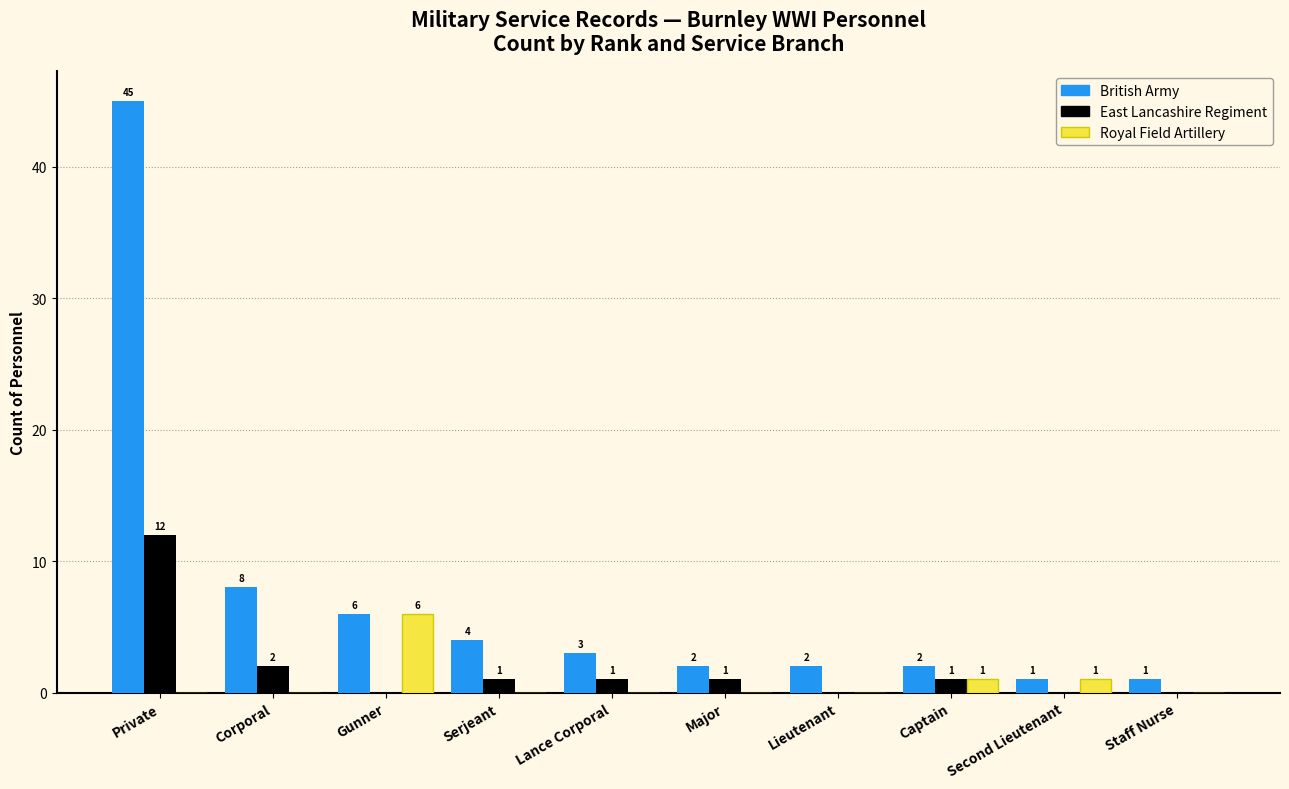

Read the British Army value at Serjeant, to the nearest 5.

5